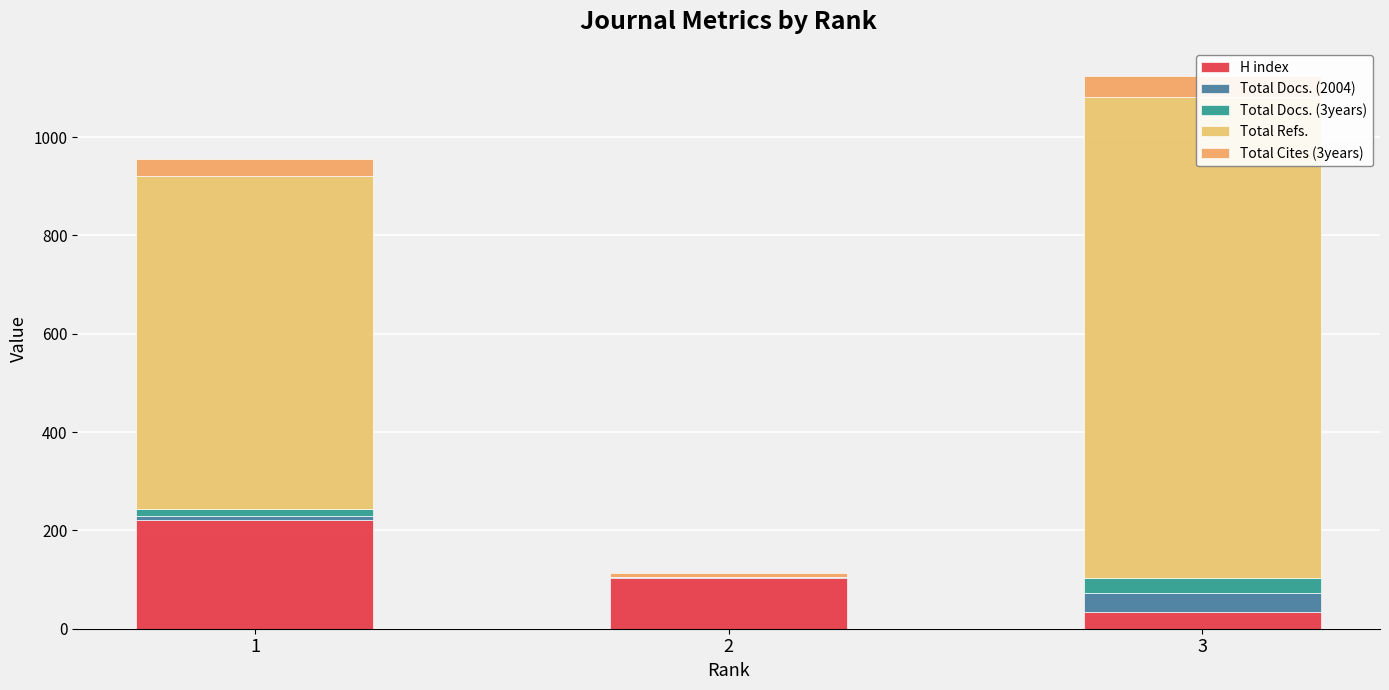

How many categories are shown in the chart?

3